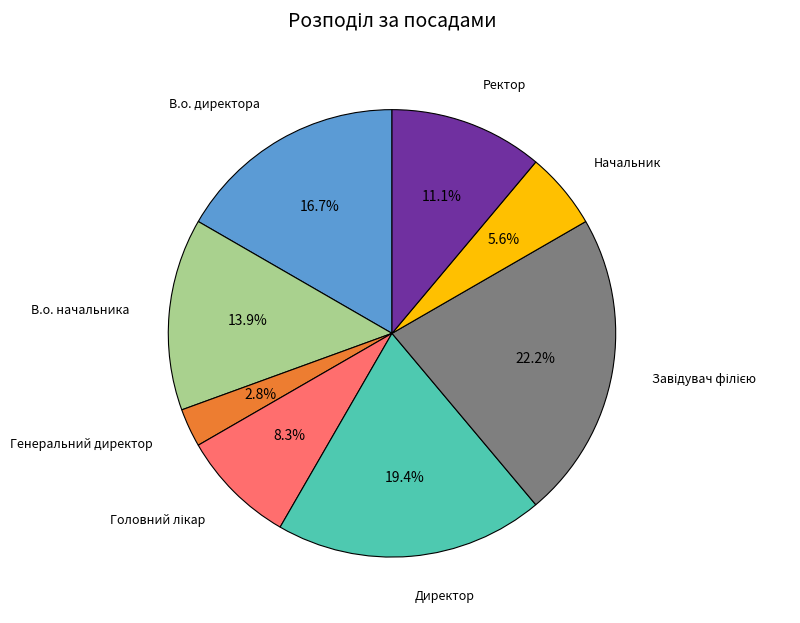

Does any single category account for the majority?

No